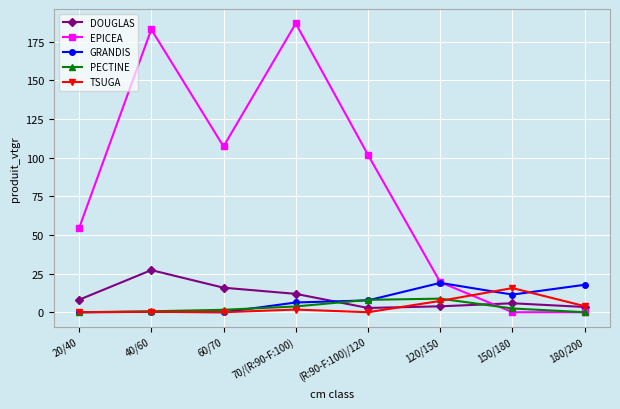

What is the value of the TSUGA point at the 4th from the left?

1.7